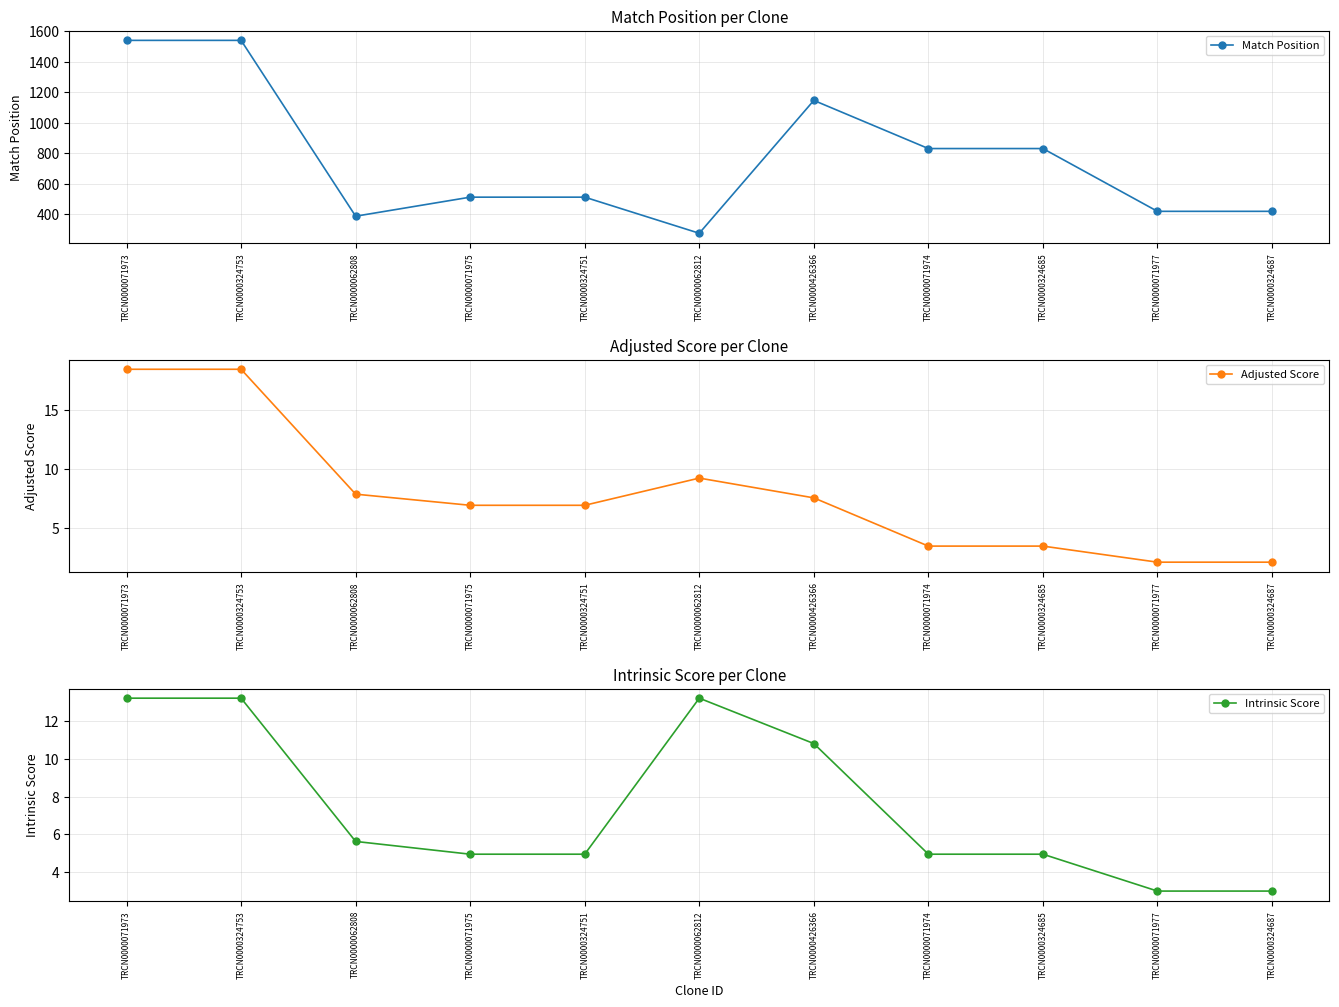

What are all the series names shown in the legend?

Match Position, Adjusted Score, Intrinsic Score